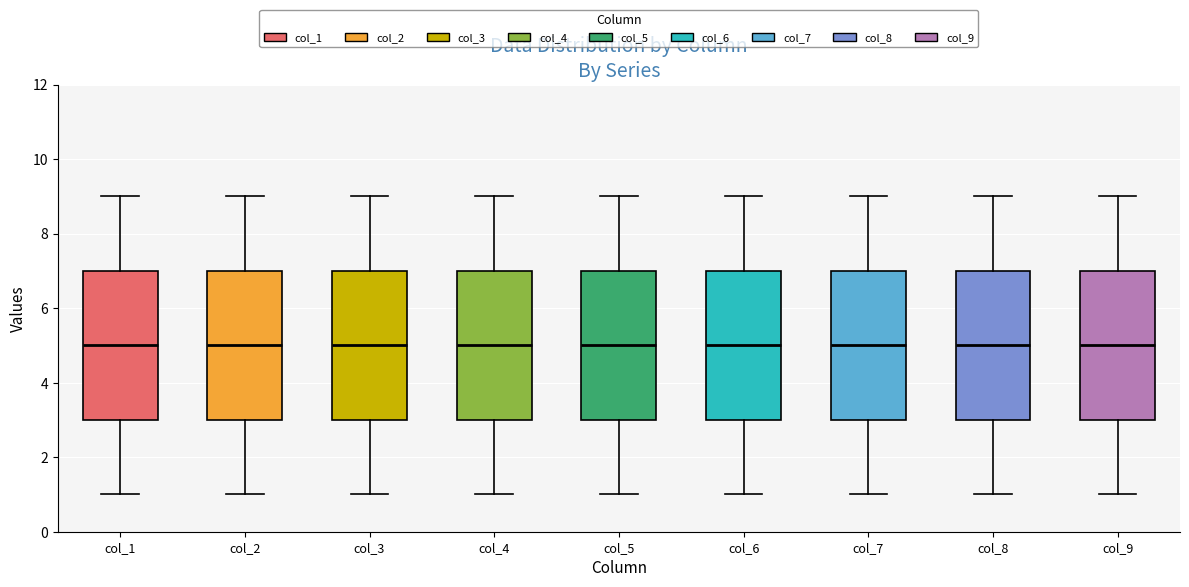

Reading left to right, transcribe this box plot: for each box, give where its median line is, the range the box spans, and where its two whiskers end, as read against the y-axis. The values are not printed on the chart, so give them approximately, as read against the axis.

col_1: median 5, box 3 to 7, whiskers 1 to 9
col_2: median 5, box 3 to 7, whiskers 1 to 9
col_3: median 5, box 3 to 7, whiskers 1 to 9
col_4: median 5, box 3 to 7, whiskers 1 to 9
col_5: median 5, box 3 to 7, whiskers 1 to 9
col_6: median 5, box 3 to 7, whiskers 1 to 9
col_7: median 5, box 3 to 7, whiskers 1 to 9
col_8: median 5, box 3 to 7, whiskers 1 to 9
col_9: median 5, box 3 to 7, whiskers 1 to 9